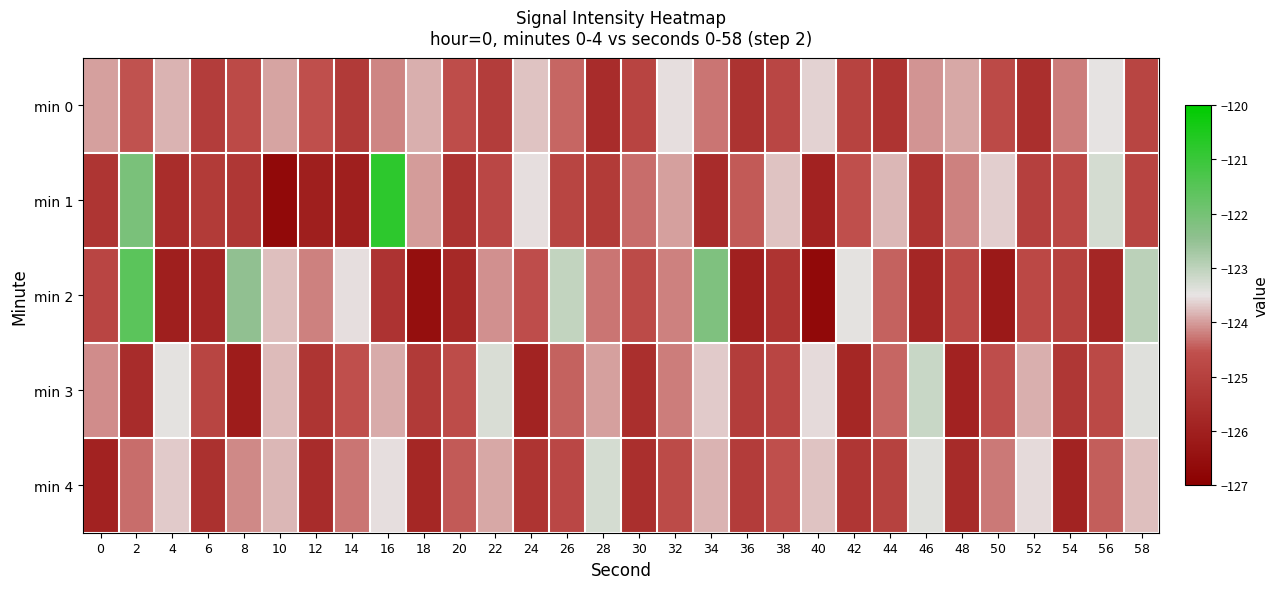

Reading right to left, what are all the values shown in this chart?

min 0: 58=-124.9	56=-123.5	54=-124.2	52=-125.5	50=-124.7	48=-123.9	46=-124.1	44=-125.4	42=-124.9	40=-123.6	38=-124.8	36=-125.4	34=-124.3	32=-123.5	30=-124.9	28=-125.6	26=-124.4	24=-123.7	22=-125.1	20=-124.6	18=-123.9	16=-124.2	14=-125.2	12=-124.5	10=-124.0	8=-124.7	6=-125.1	4=-123.8	2=-124.5	0=-124.0
min 1: 58=-124.9	56=-123.3	54=-124.8	52=-125.0	50=-123.6	48=-124.2	46=-125.4	44=-123.8	42=-124.6	40=-125.9	38=-123.7	36=-124.5	34=-125.6	32=-124.0	30=-124.3	28=-125.2	26=-124.9	24=-123.5	22=-124.8	20=-125.4	18=-124.0	16=-120.8	14=-126.0	12=-126.0	10=-126.7	8=-125.3	6=-125.2	4=-125.6	2=-122.1	0=-125.3
min 2: 58=-123.0	56=-125.8	54=-125.0	52=-124.8	50=-126.2	48=-124.7	46=-125.8	44=-124.4	42=-123.5	40=-126.7	38=-125.4	36=-126.0	34=-122.2	32=-124.2	30=-124.7	28=-124.3	26=-123.1	24=-124.6	22=-124.1	20=-125.7	18=-126.5	16=-125.4	14=-123.5	12=-124.2	10=-123.8	8=-122.5	6=-125.8	4=-126.0	2=-121.6	0=-124.9
min 3: 58=-123.4	56=-124.8	54=-125.3	52=-123.9	50=-124.6	48=-125.9	46=-123.1	44=-124.4	42=-125.8	40=-123.6	38=-124.8	36=-125.1	34=-123.7	32=-124.2	30=-125.5	28=-124.0	26=-124.4	24=-125.9	22=-123.3	20=-124.7	18=-125.2	16=-123.9	14=-124.6	12=-125.3	10=-123.8	8=-126.1	6=-124.9	4=-123.5	2=-125.6	0=-124.1
min 4: 58=-123.8	56=-124.4	54=-125.9	52=-123.6	50=-124.2	48=-125.7	46=-123.4	44=-125.0	42=-125.3	40=-123.7	38=-124.6	36=-125.1	34=-123.8	32=-124.7	30=-125.5	28=-123.3	26=-124.8	24=-125.4	22=-123.9	20=-124.5	18=-125.8	16=-123.5	14=-124.3	12=-125.6	10=-123.8	8=-124.2	6=-125.5	4=-123.7	2=-124.3	0=-125.9